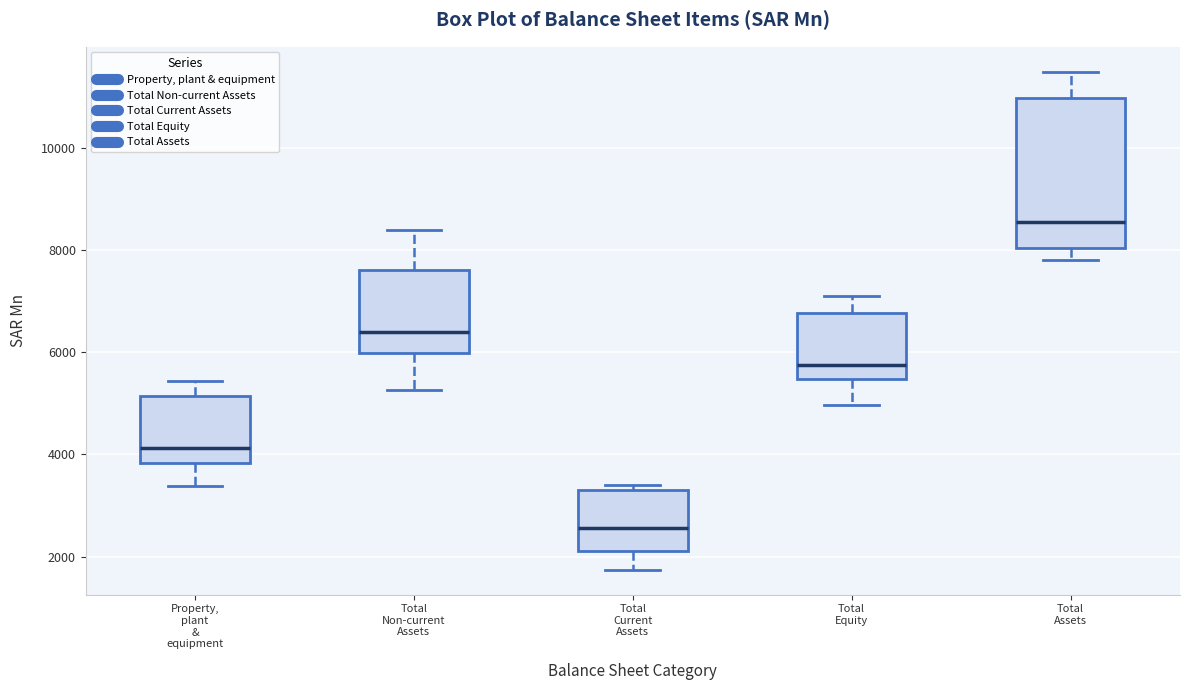

Reading left to right, transcribe this box plot: for each box, give where its median line is, the range the box spans, and where its two whiskers end, as read against the y-axis. The values are not printed on the chart, so give them approximately, as read against the axis.

Property, plant & equipment: median 4200, box 3800 to 5200, whiskers 3400 to 5400
Total Non-current Assets: median 6400, box 6000 to 7600, whiskers 5200 to 8400
Total Current Assets: median 2600, box 2200 to 3200, whiskers 1800 to 3400
Total Equity: median 5800, box 5400 to 6800, whiskers 5000 to 7200
Total Assets: median 8600, box 8000 to 11000, whiskers 7800 to 11400